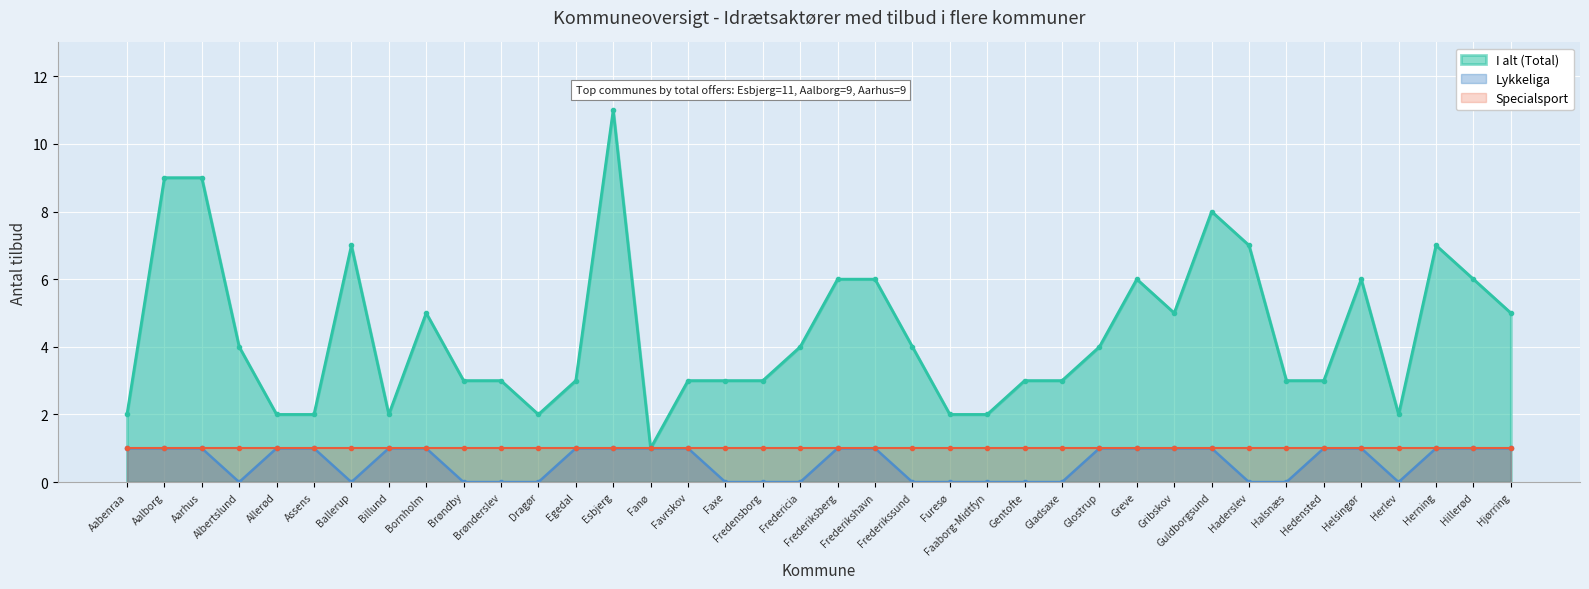

Count the I alt (Total) values in the range 3 to 6.

22